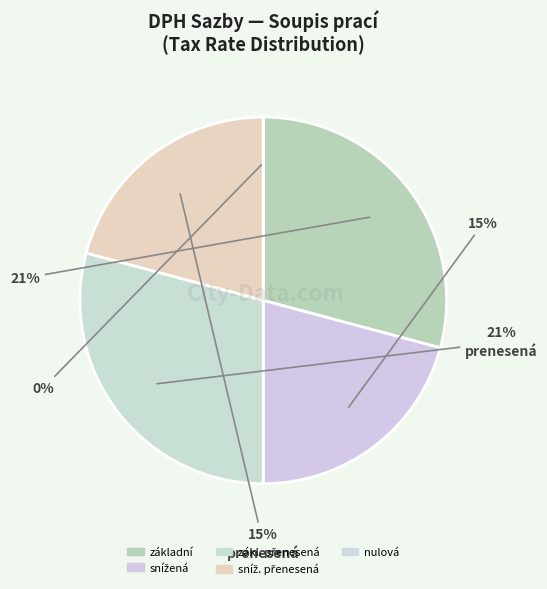

True or false: sníž. přenesená accounts for 12% of the total.

False